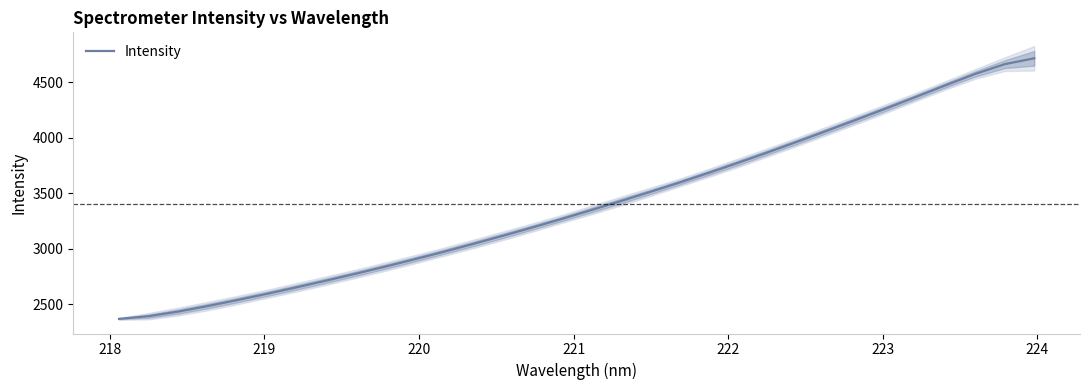

How many data points are above 3349?

16